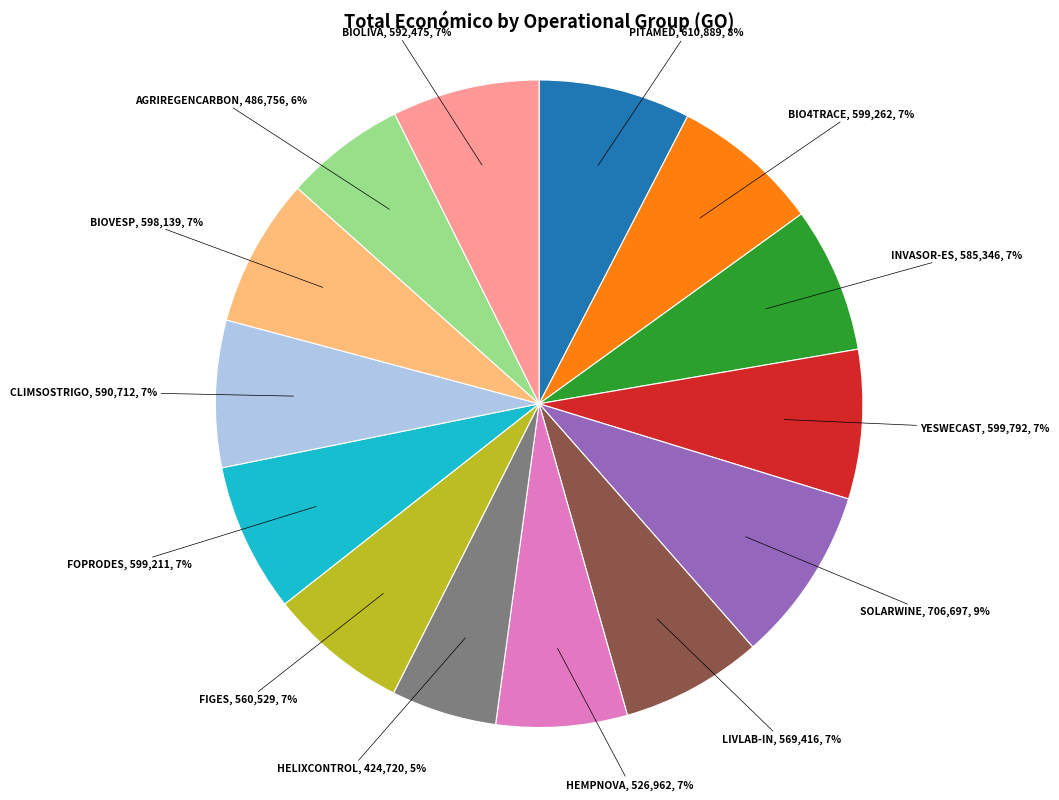

What is the ratio of the value at FOPRODES to the value at BIO4TRACE?

1.0